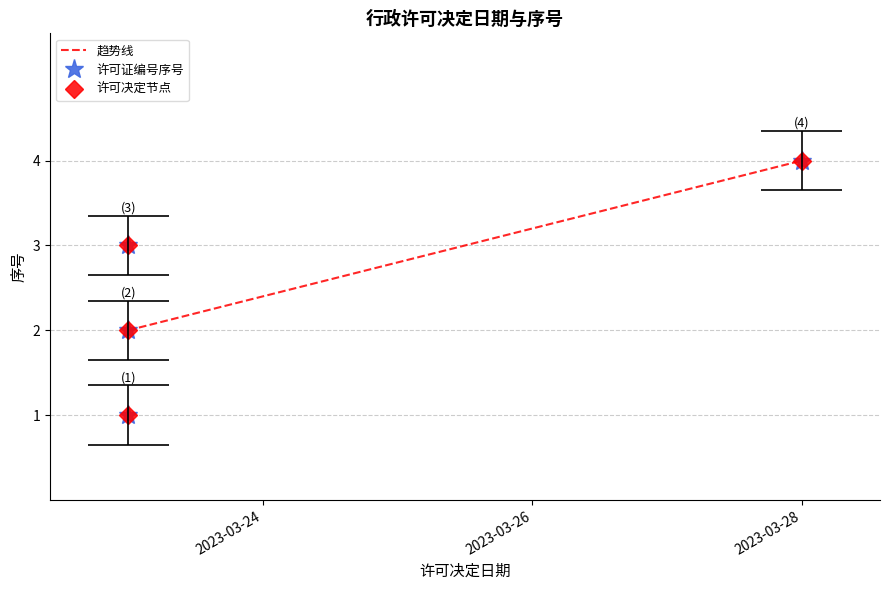

List the labels in order of value, smallest first.

2023-03-23, 2023-03-23, 2023-03-23, 2023-03-28